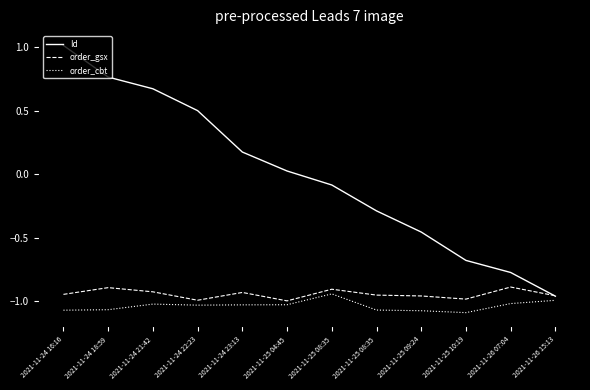

Does the chart have visible grid lines?

No